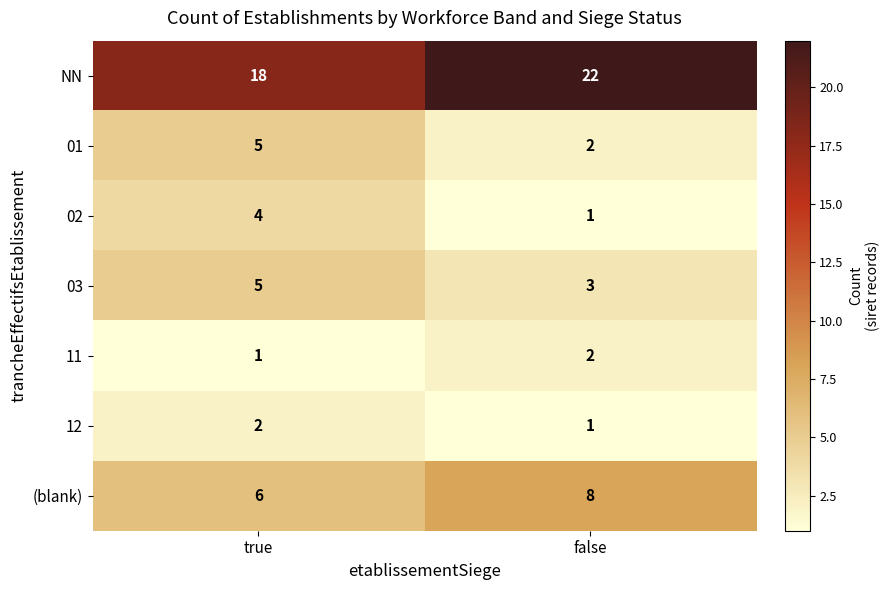

The value of 12 at false is 0. True or false?

False